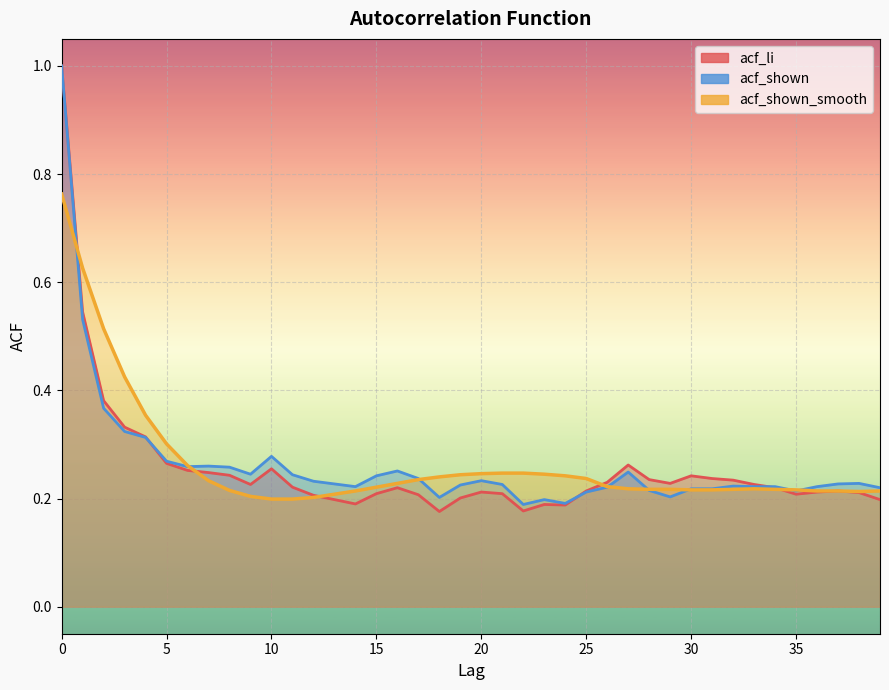

Where is the first local minimum for acf_shown_smooth?

38